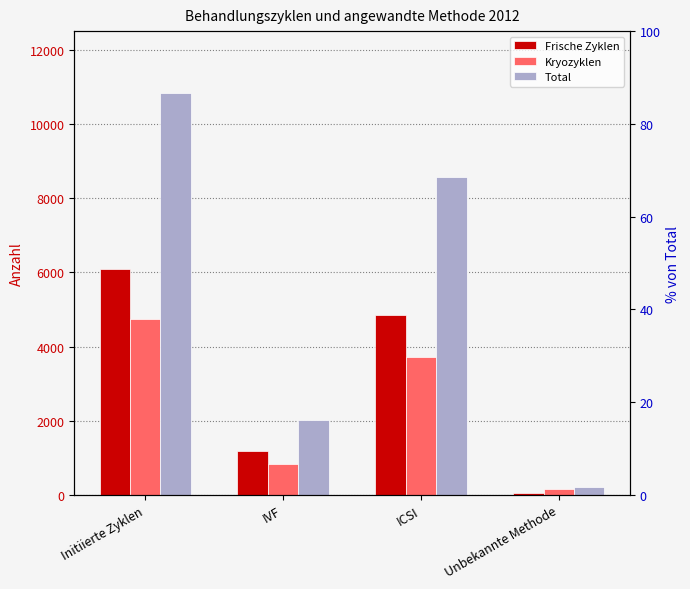

Where is Frische Zyklen nearest to the value 3068?

ICSI